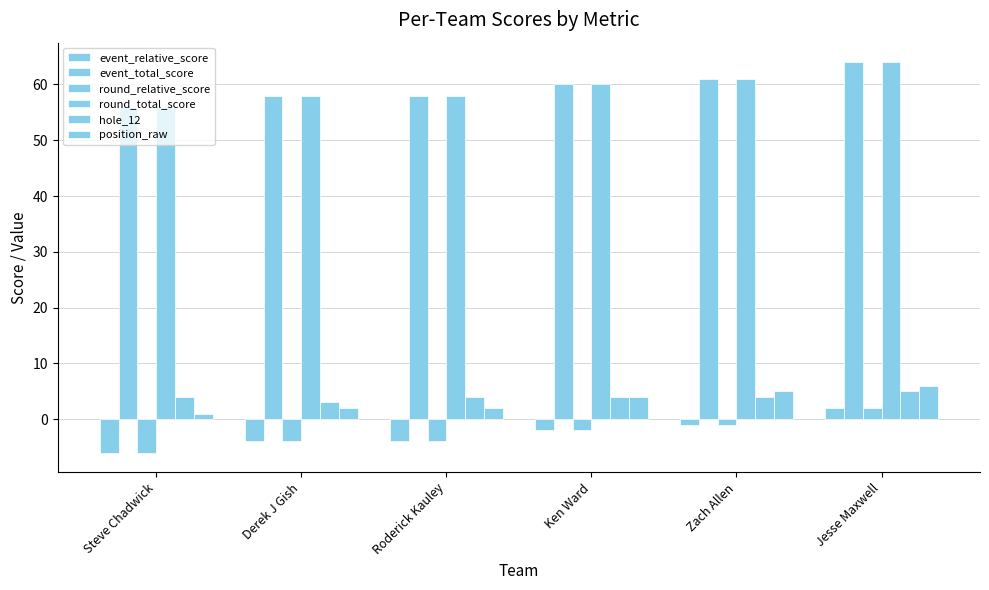

What is the label of the 4th bar from the right?

Roderick Kauley